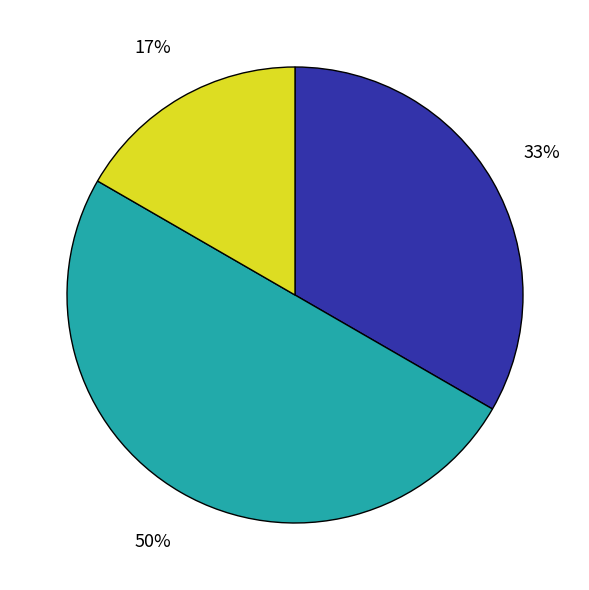

To the nearest percent, what is the difference between the largest and smallest slice percentages?

33%